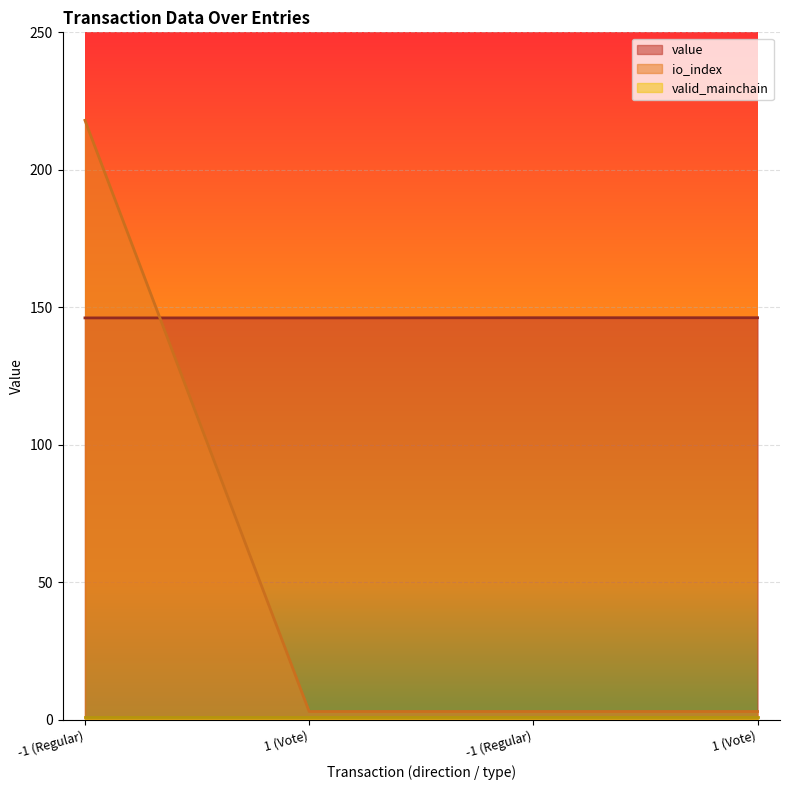

How many lines are shown in the chart?

3